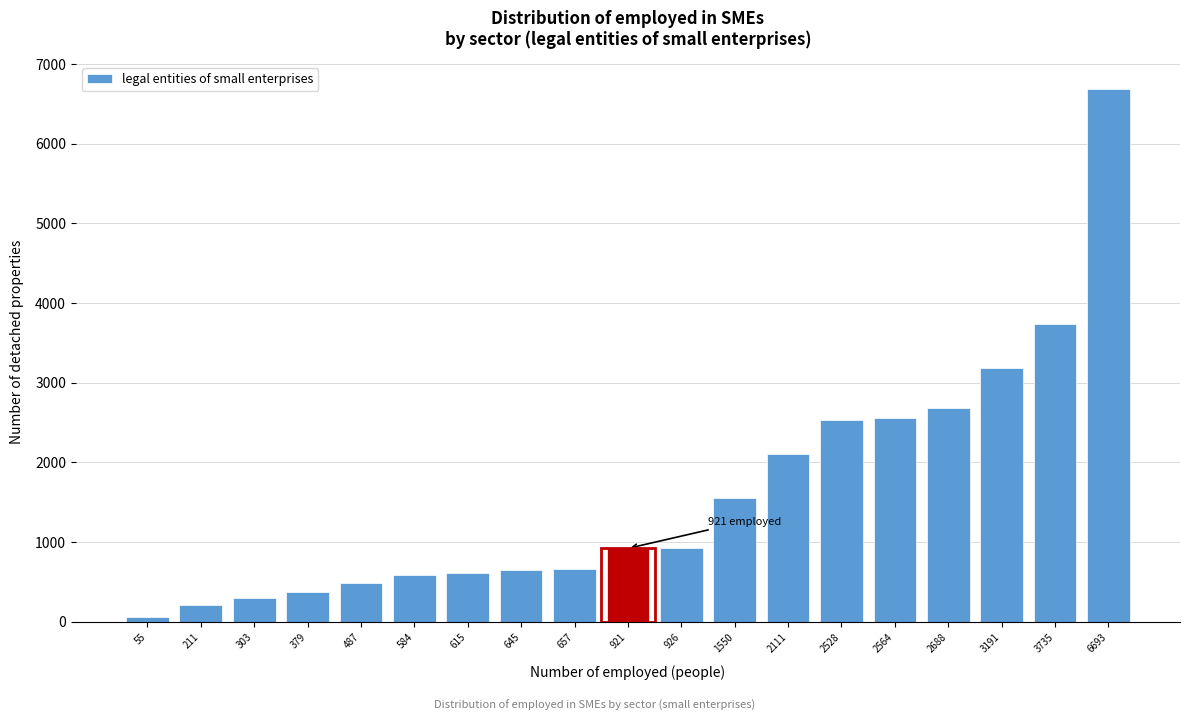

What is the average value?

1623